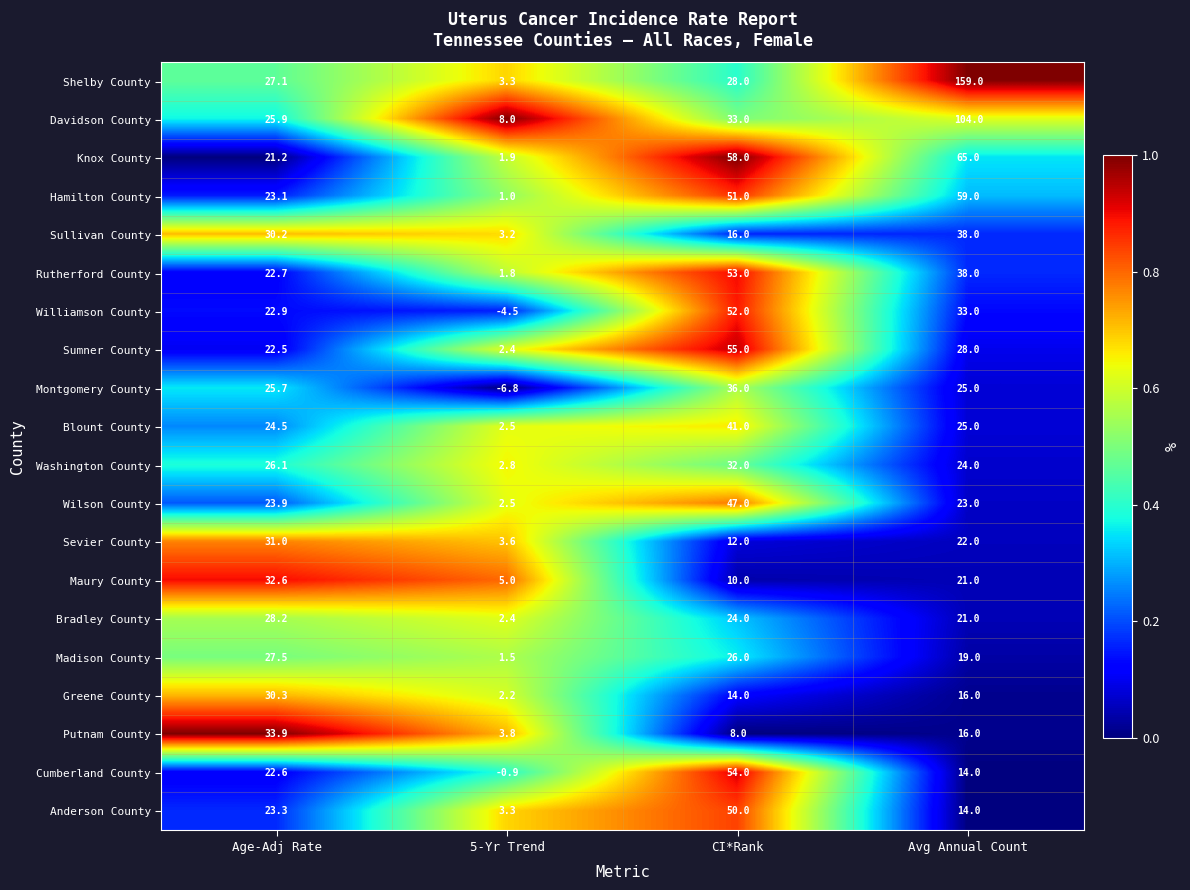

Where does the Montgomery County series first go above 25?

Age-Adj Rate